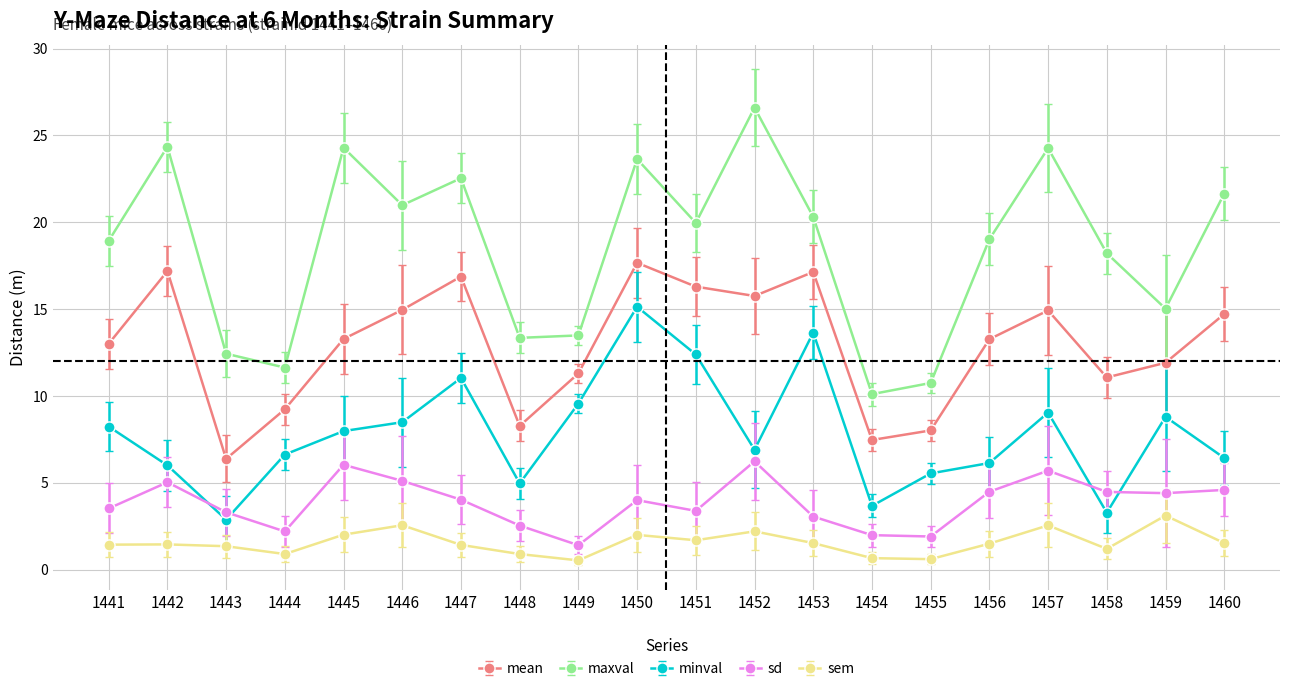

Which category has the highest value in the mean series?

1450